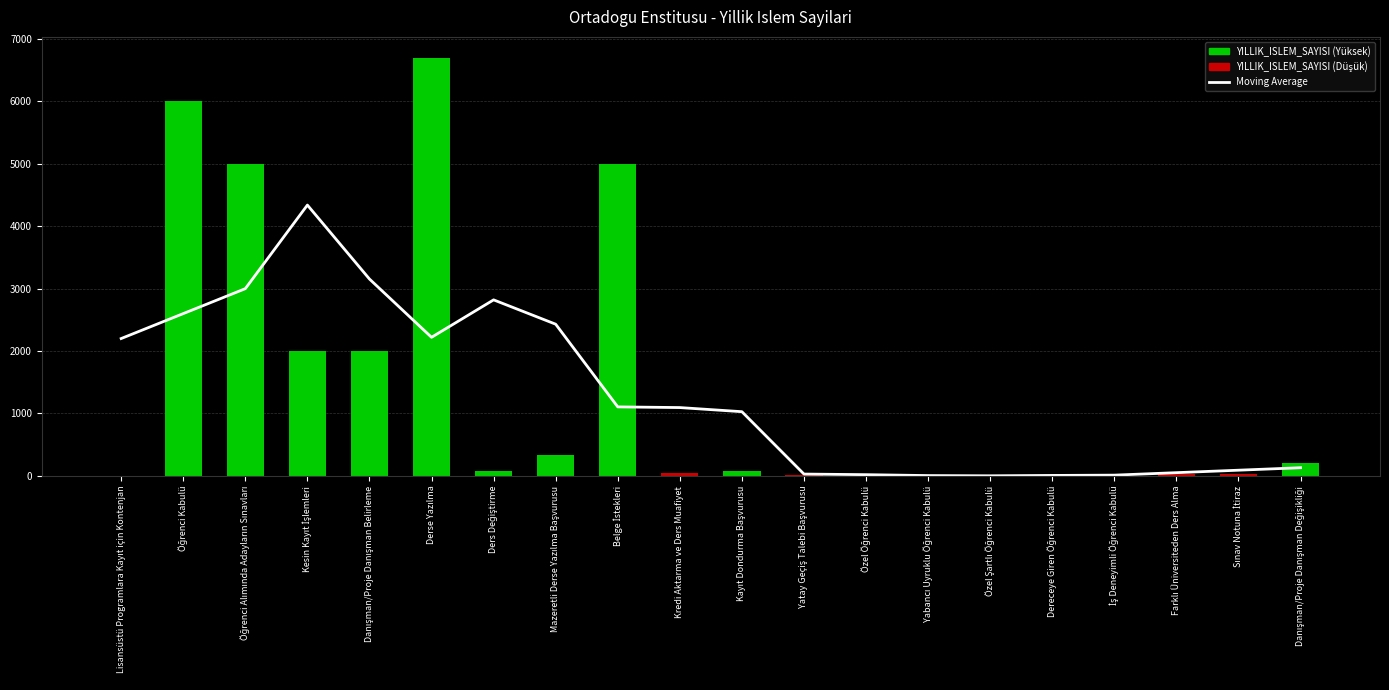

What is the smallest value displayed?

1.6